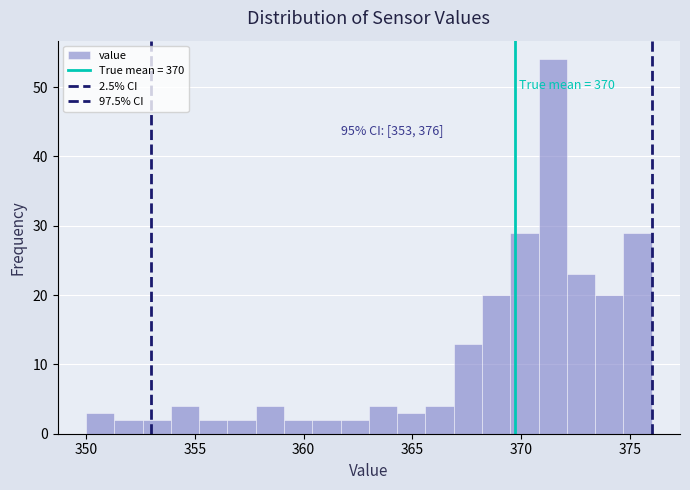

Around what value on the x-axis is the tallest bar? Give the approximate position of its centre, as read against the axis.

371.5